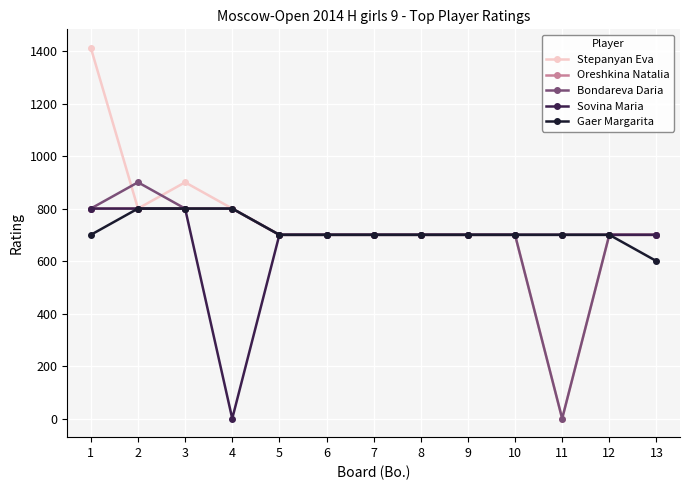

At how many categories does at least one series exceed 666?

13